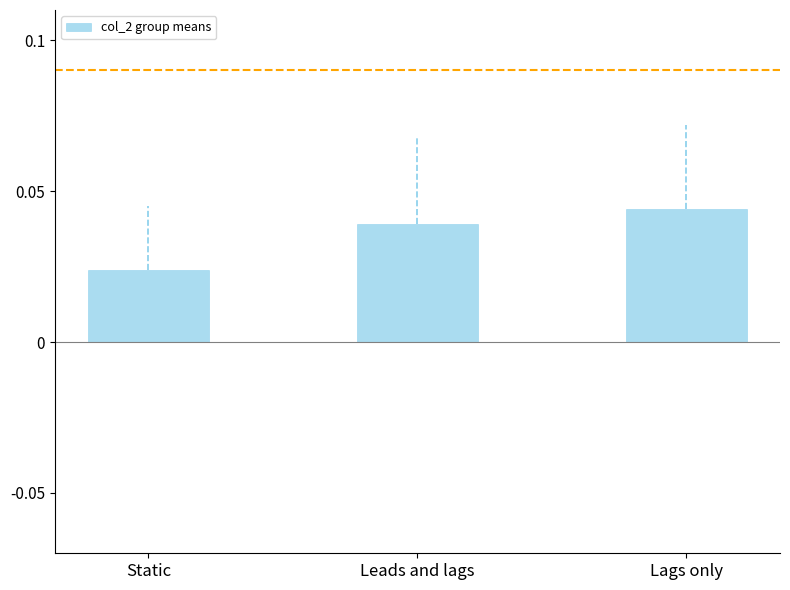

The chart shows a value of 0.1 at Lags only. True or false?

False